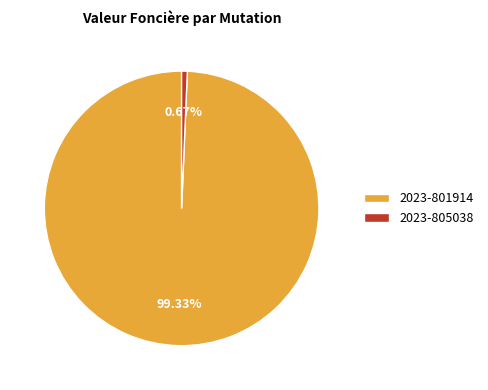

Do 2023-805038 and 2023-801914 together represent more than half of the pie?

Yes